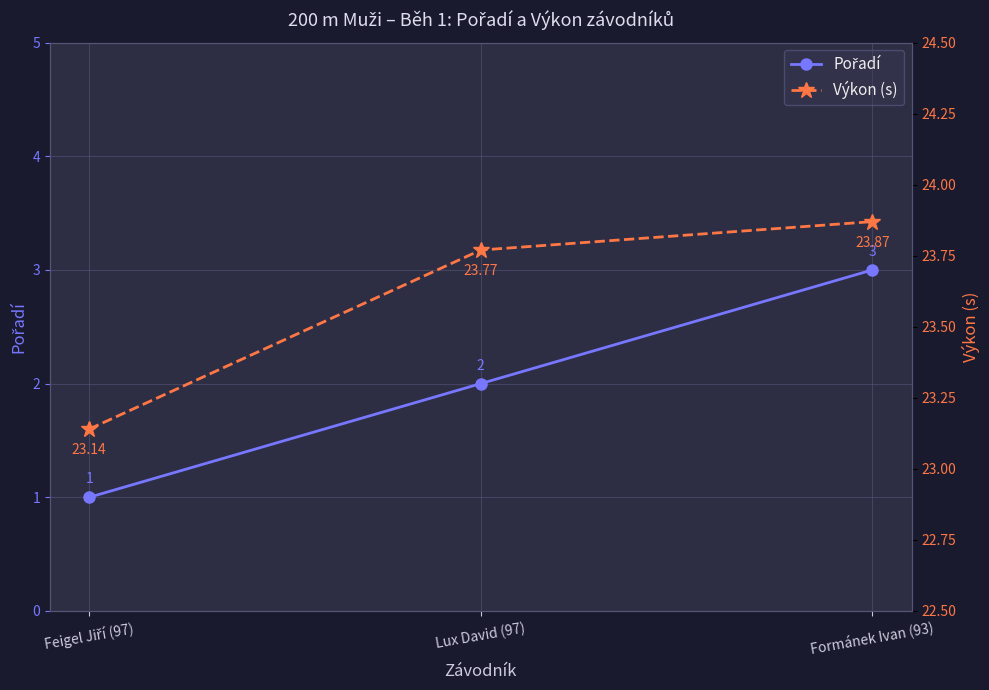

Which series has the largest total across all categories?

Výkon (s)